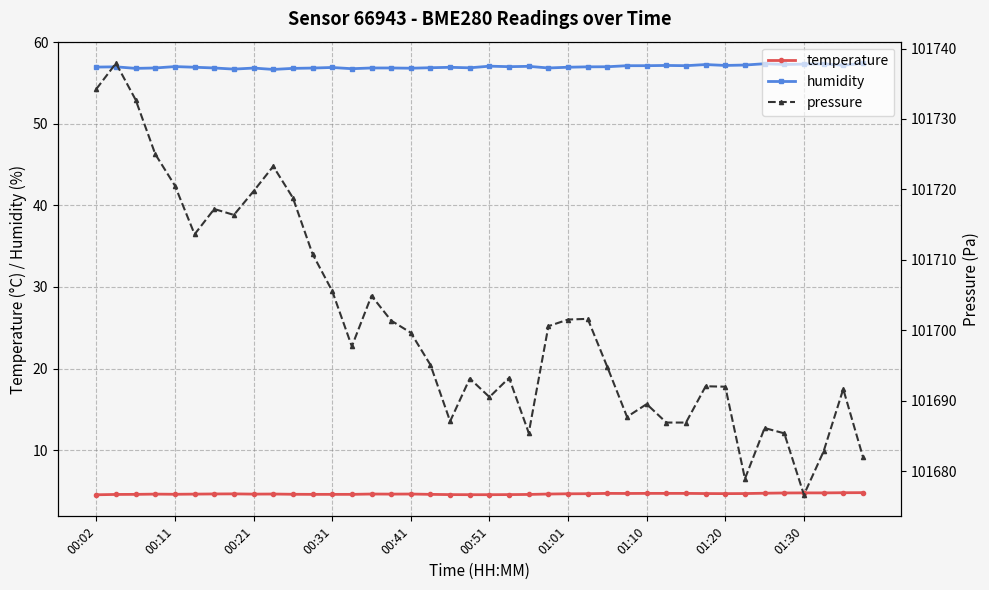

Which series has the widest spread of values?

pressure